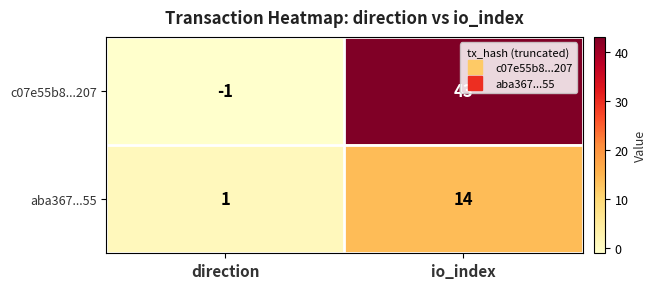

What is the highest value of the c07e55b8...207 series?

43